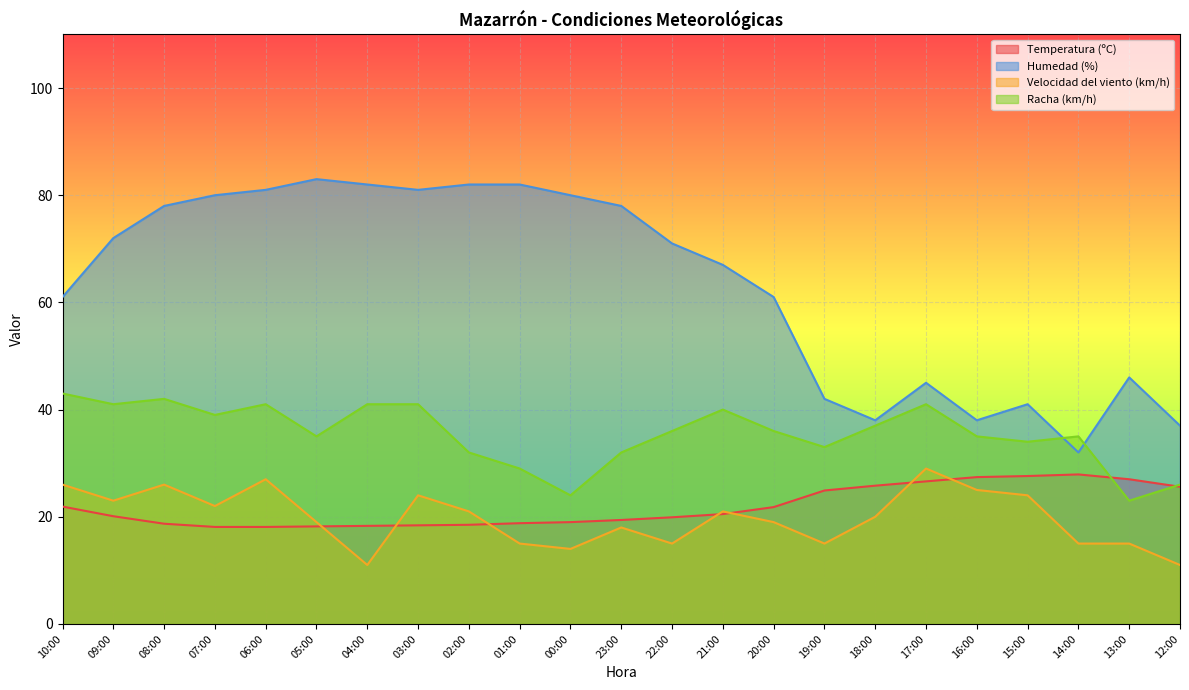

What is the maximum value shown in the chart?

83.0